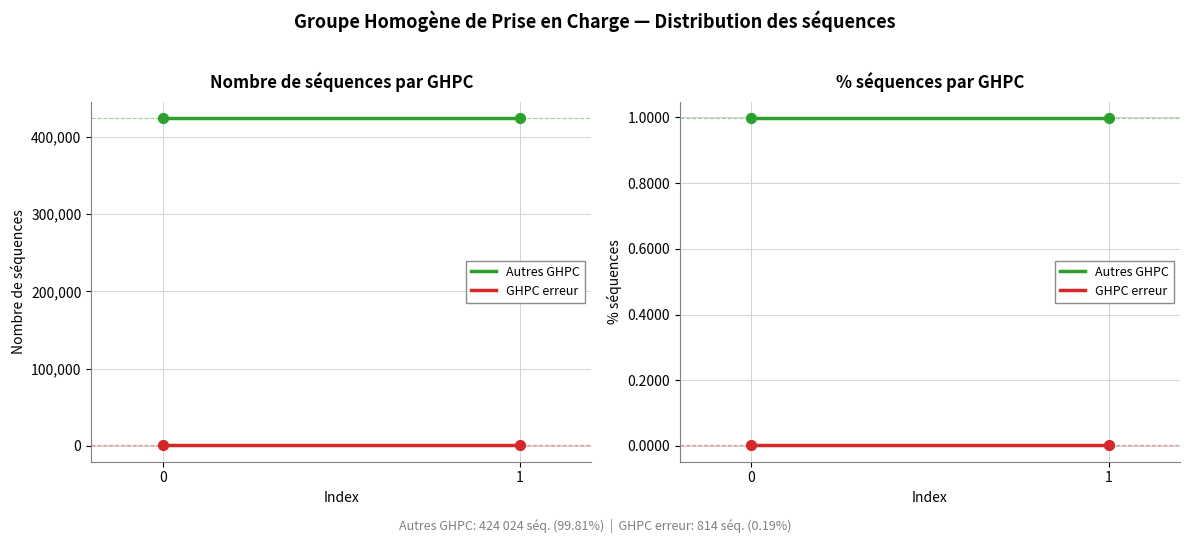

Is the value of GHPC erreur at 0 greater than the value of Autres GHPC at 1?

No